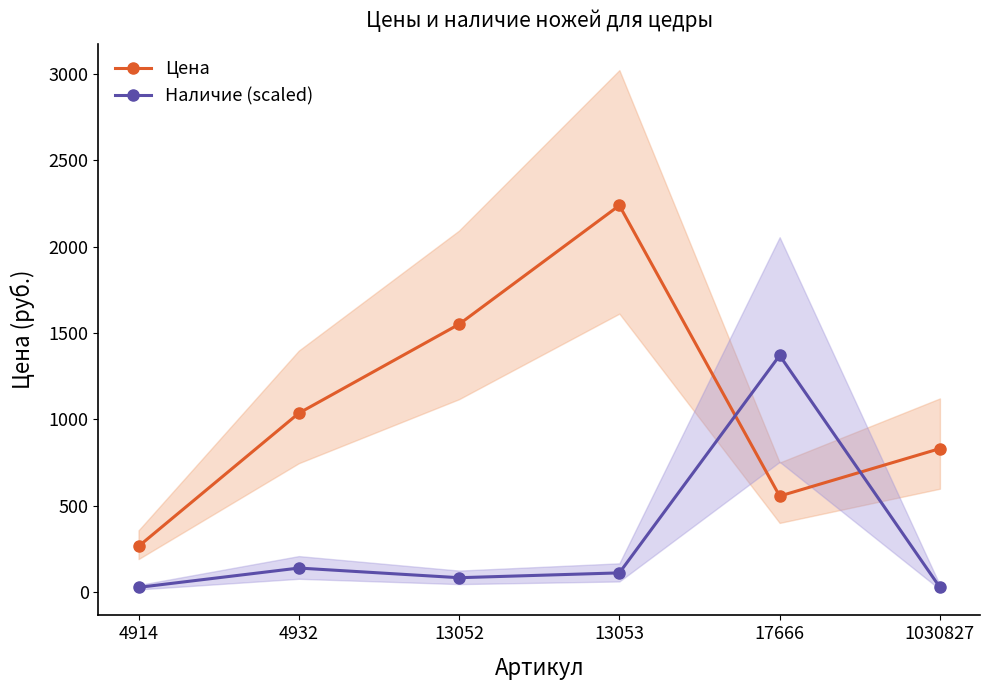

Reading left to right, transcribe all the data shown in this chart.

Цена: 4914=264.0	4932=1035.0	13052=1550.0	13053=2238.0	17666=555.0	1030827=830.0
Наличие (scaled): 4914=26.4	4932=138.3	13052=82.3	13053=110.3	17666=1369.2	1030827=26.4